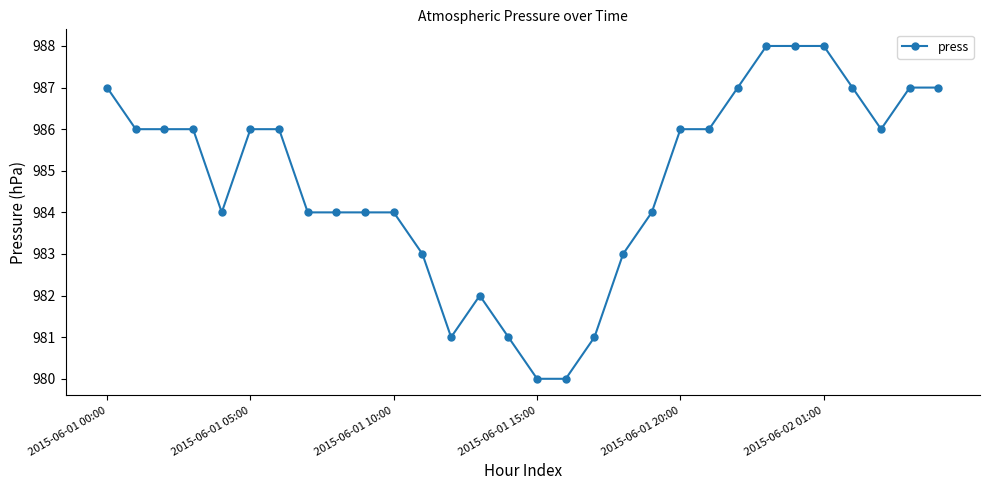

Reading left to right, extract all data points from this chart.

987	986	986	986	984	986	986	984	984	984	984	983	981	982	981	980	980	981	983	984	986	986	987	988	988	988	987	986	987	987